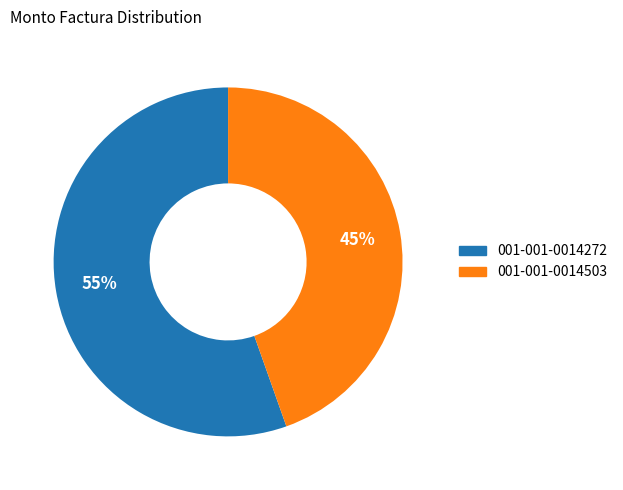

Is it true that 001-001-0014272 is 66% of the pie?

False